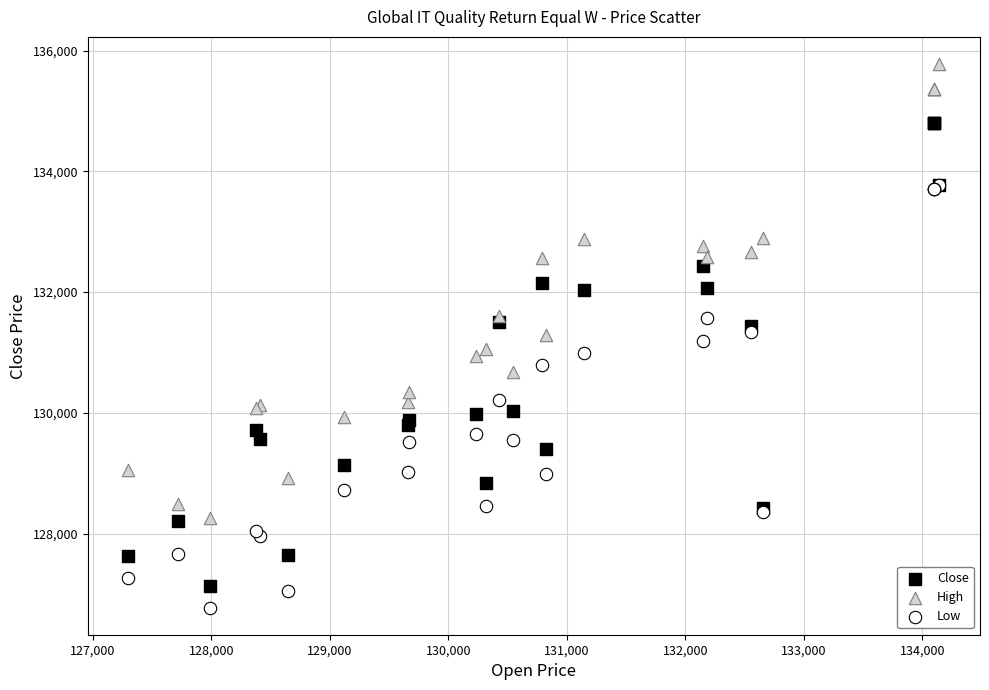

Which series has the largest Y range (max minus min)?

Close